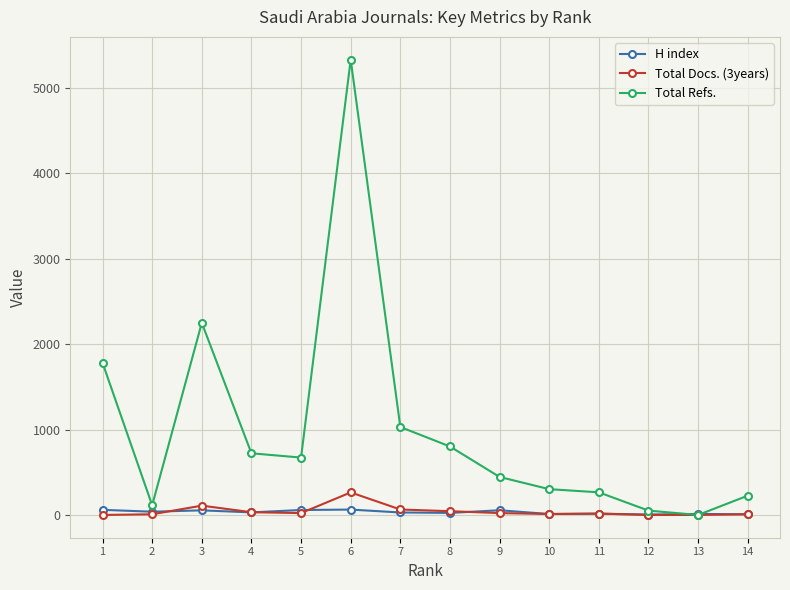

What is the maximum value for H index?

63